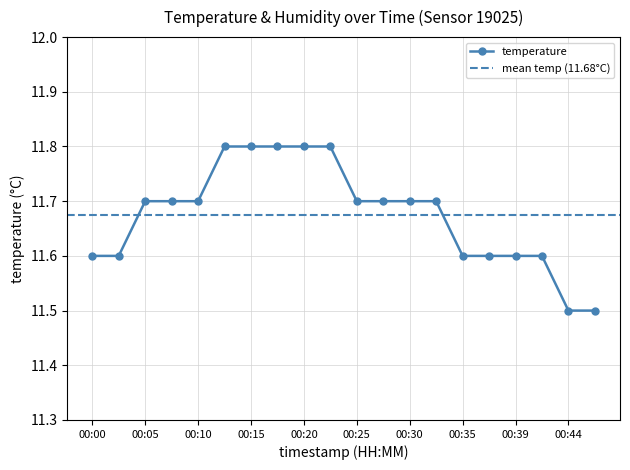

Reading right to left, list all the values displayed in this chart.

11.5	11.5	11.6	11.6	11.6	11.6	11.7	11.7	11.7	11.7	11.8	11.8	11.8	11.8	11.8	11.7	11.7	11.7	11.6	11.6